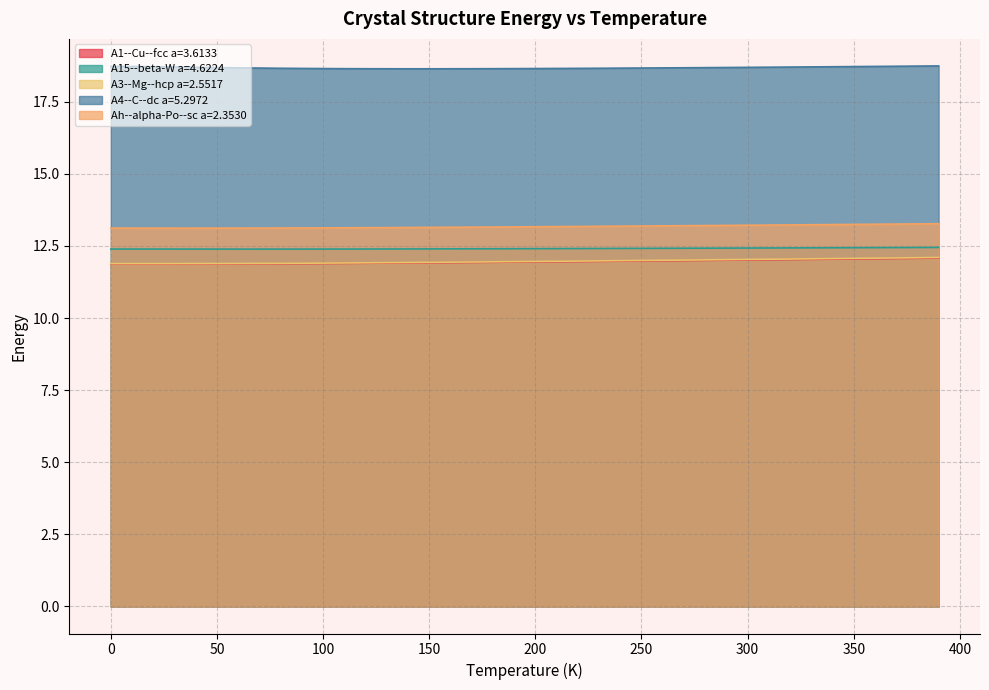

Which category has the highest value in the A3--Mg--hcp a=2.5517 series?

390.0